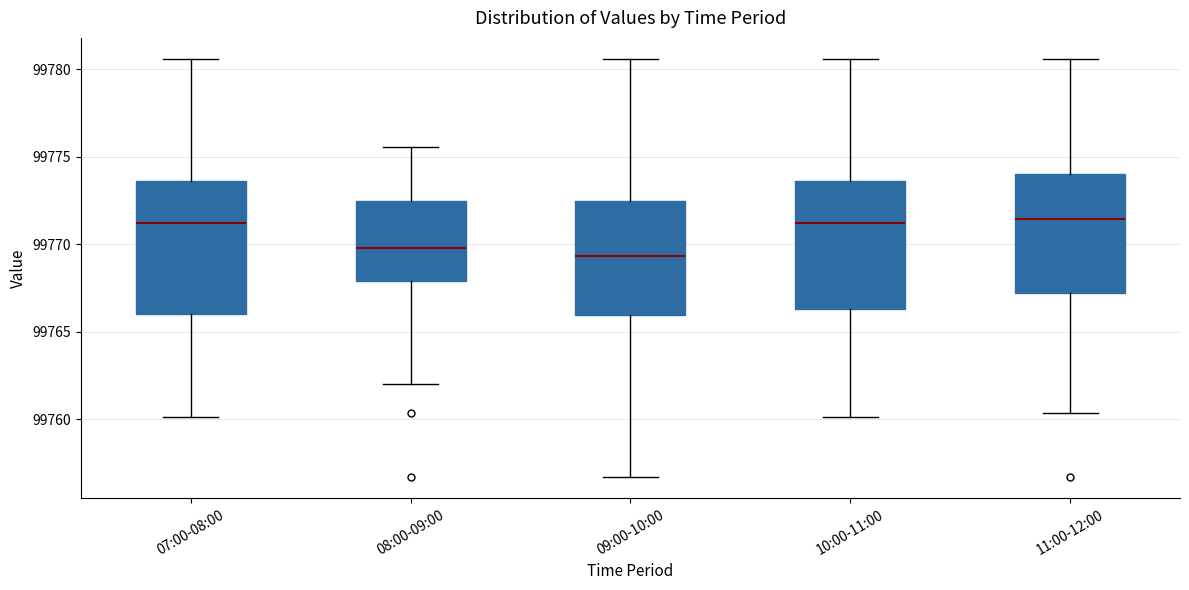

Reading left to right, read every box against the y-axis: the position of its median line, the range the box covers, and the ends of its whiskers. The values are not printed on the chart, so give them approximately, as read against the axis.

07:00-08:00: median 99771.0, box 99766.0 to 99773.5, whiskers 99760.0 to 99780.5
08:00-09:00: median 99770.0, box 99768.0 to 99772.5, whiskers 99762.0 to 99775.5
09:00-10:00: median 99769.5, box 99766.0 to 99772.5, whiskers 99756.5 to 99780.5
10:00-11:00: median 99771.0, box 99766.5 to 99773.5, whiskers 99760.0 to 99780.5
11:00-12:00: median 99771.5, box 99767.0 to 99774.0, whiskers 99760.5 to 99780.5